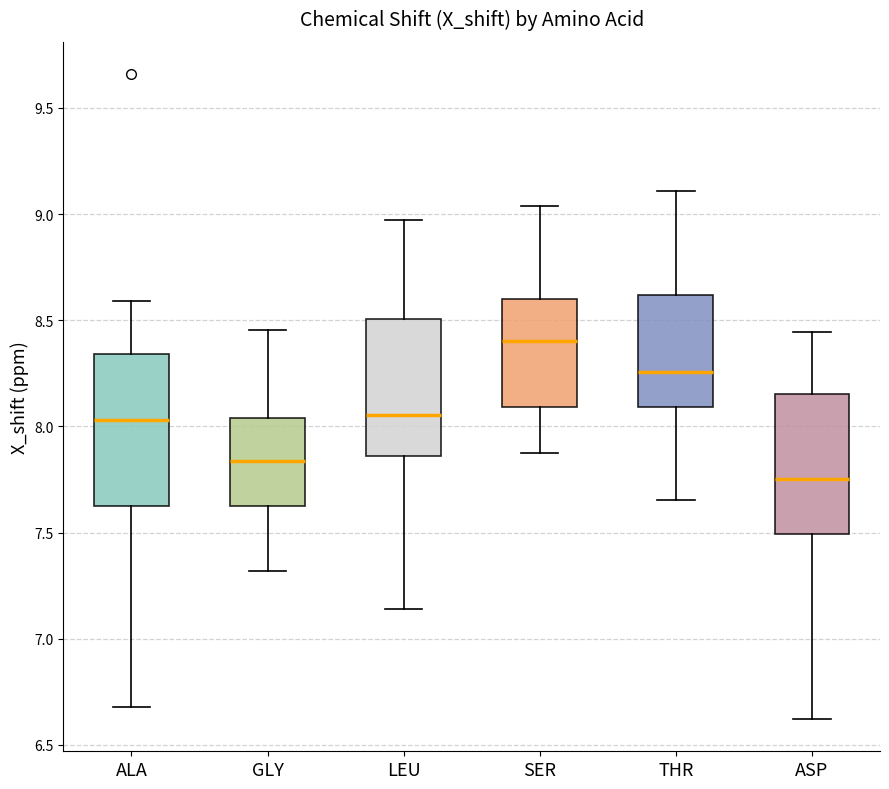

Reading left to right, read every box against the y-axis: the position of its median line, the range the box covers, and the ends of its whiskers. The values are not printed on the chart, so give them approximately, as read against the axis.

ALA: median 8.05, box 7.65 to 8.35, whiskers 6.70 to 8.60
GLY: median 7.85, box 7.65 to 8.05, whiskers 7.30 to 8.45
LEU: median 8.05, box 7.85 to 8.50, whiskers 7.15 to 8.95
SER: median 8.40, box 8.10 to 8.60, whiskers 7.90 to 9.05
THR: median 8.25, box 8.10 to 8.60, whiskers 7.65 to 9.10
ASP: median 7.75, box 7.50 to 8.15, whiskers 6.60 to 8.45